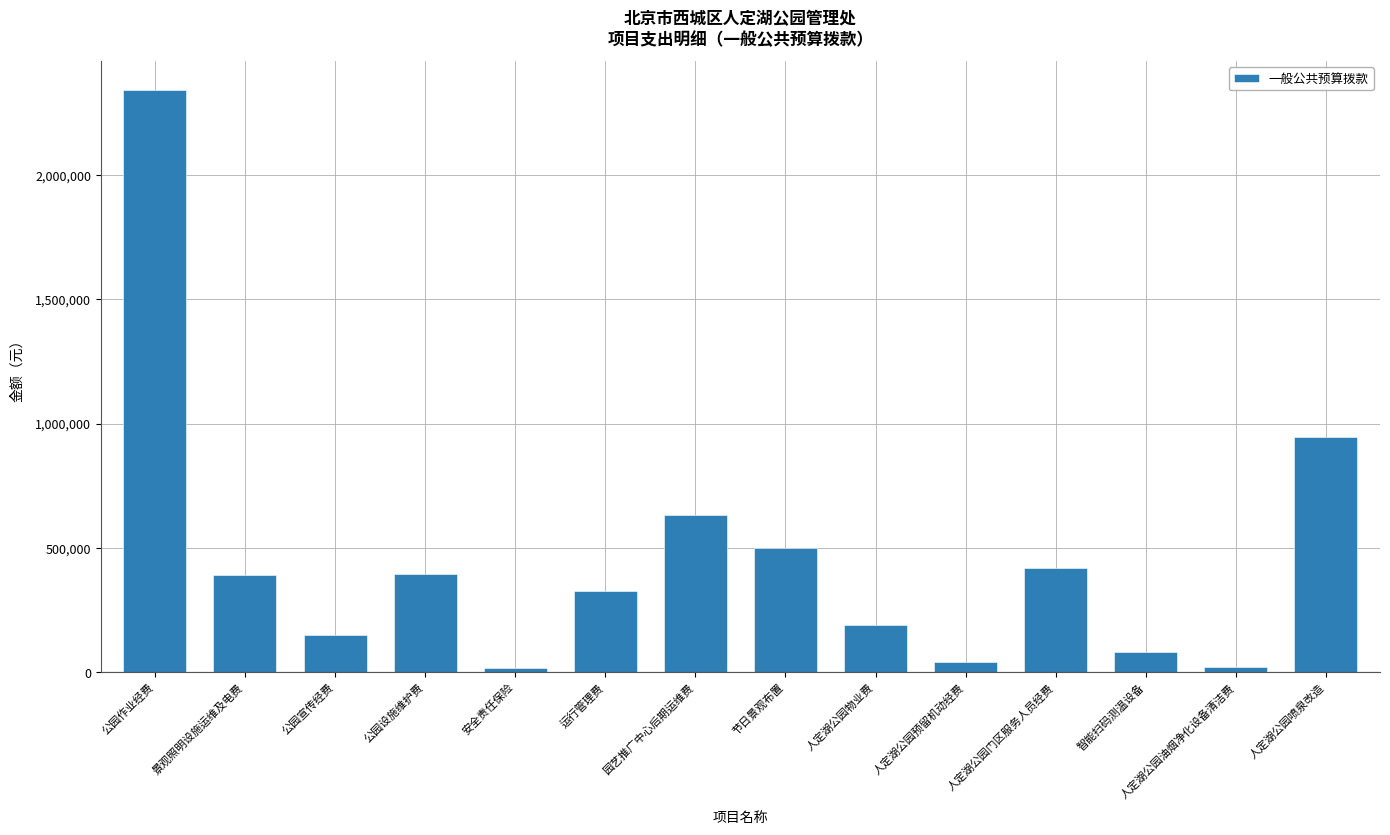

The value at 节日景观布置 is 809822.8. True or false?

False